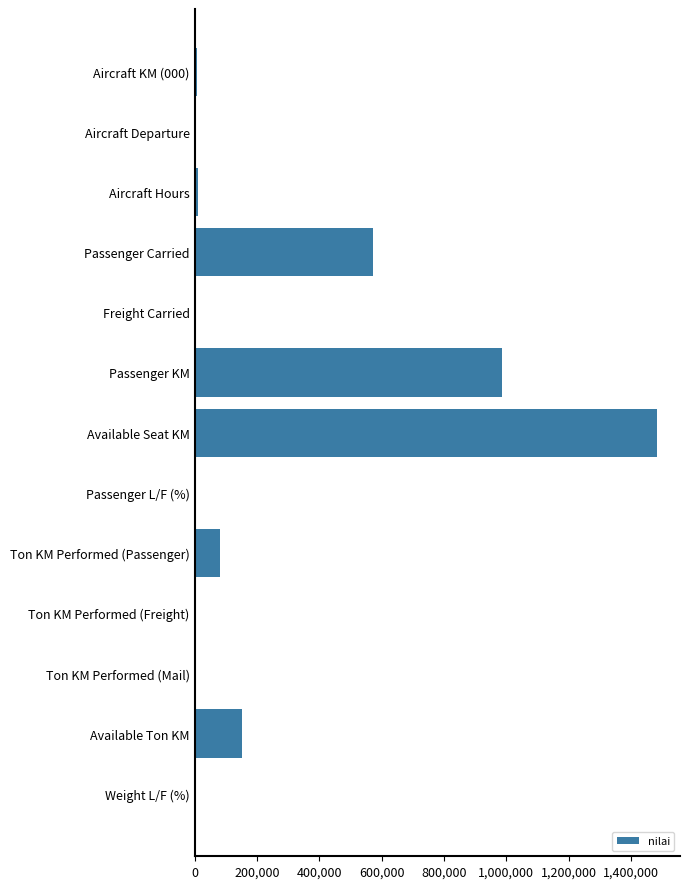

Between Ton KM Performed (Passenger) and Freight Carried, which is larger?

Ton KM Performed (Passenger)